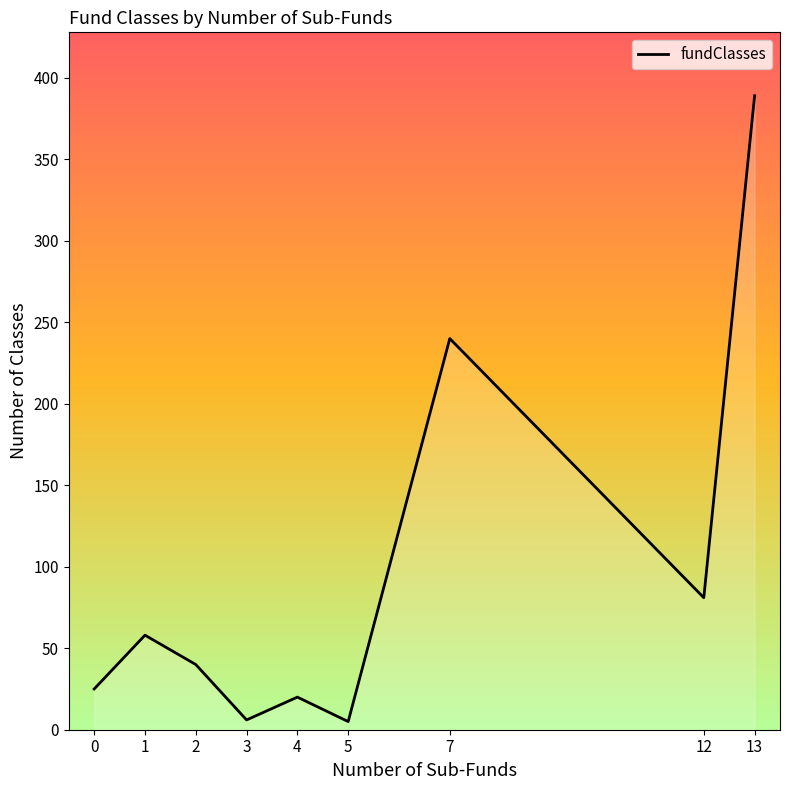

The chart shows a value of 240 at 7. True or false?

True